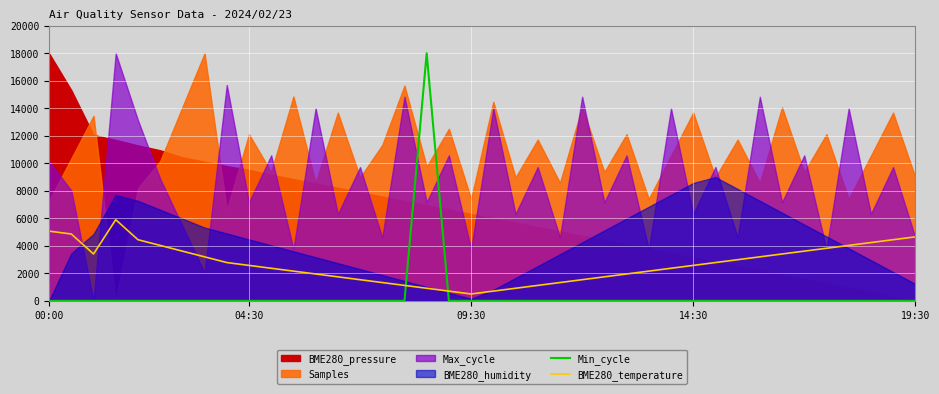

What is the lowest value of the BME280_temperature series?

500.0